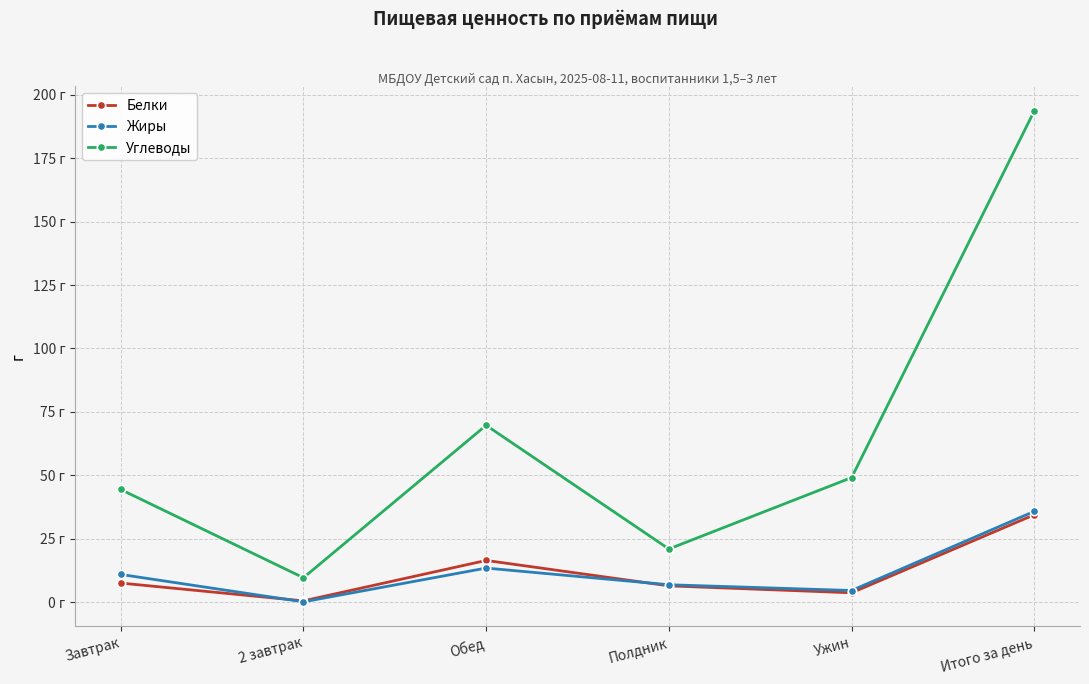

What are all the series names shown in the legend?

Белки, Жиры, Углеводы